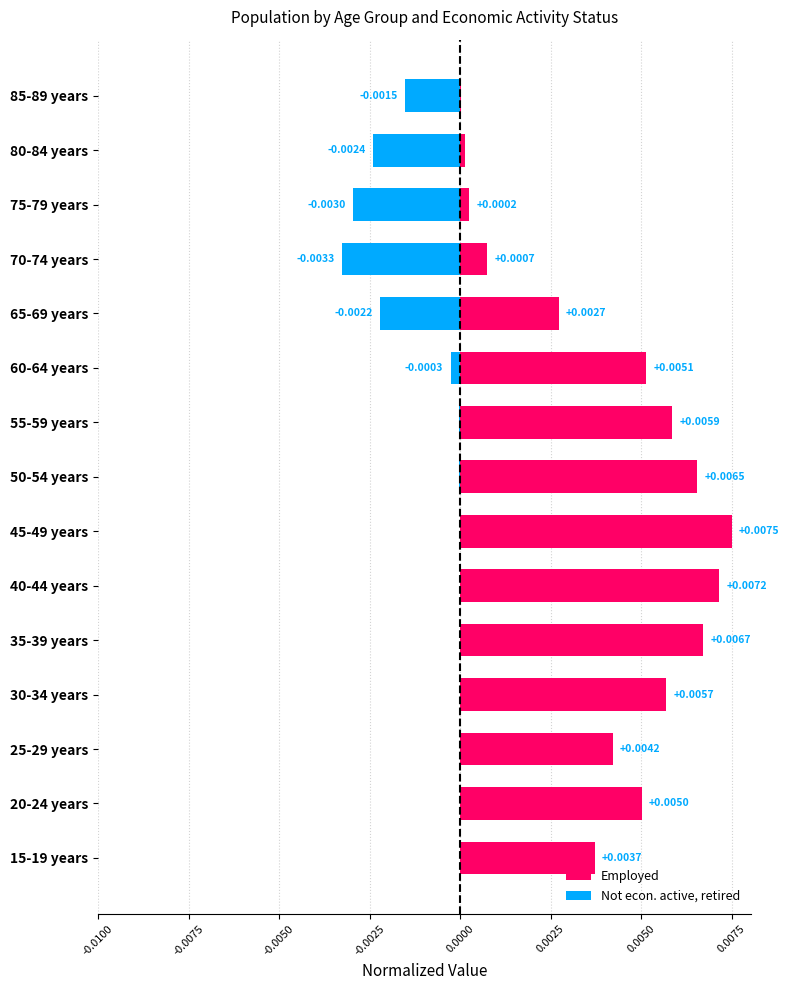

Rank the series by their maximum value, from lowest to highest.

Not econ. active, retired, Employed